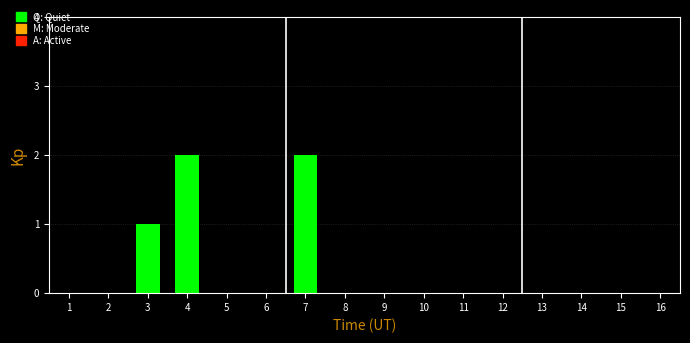

Reading left to right, transcribe all the data shown in this chart.

1=0	2=0	3=1	4=2	5=0	6=0	7=2	8=0	9=0	10=0	11=0	12=0	13=0	14=0	15=0	16=0